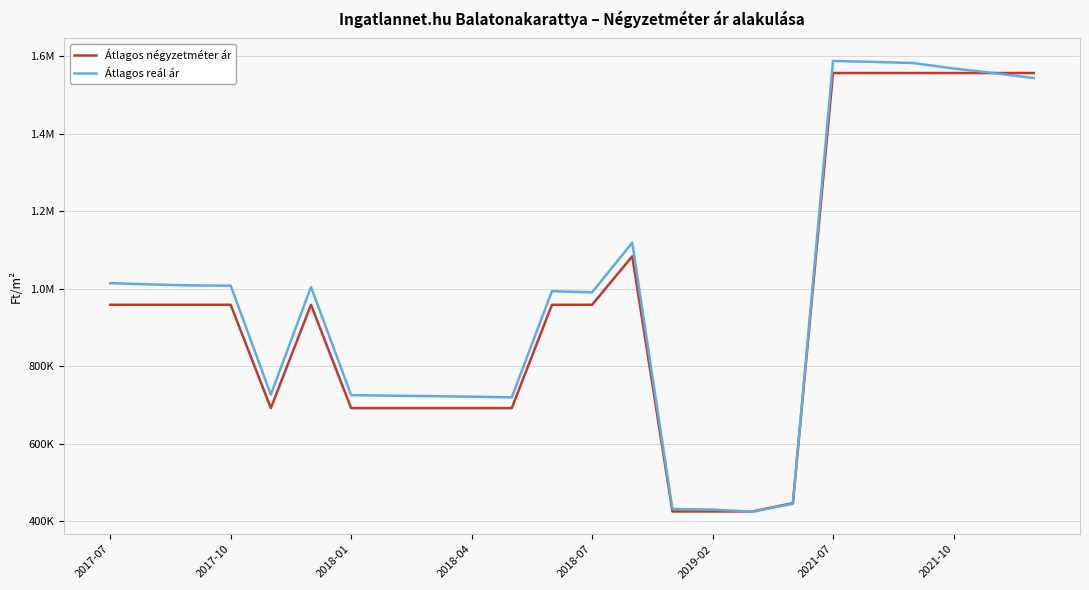

What are all the series names shown in the legend?

Átlagos négyzetméter ár, Átlagos reál ár